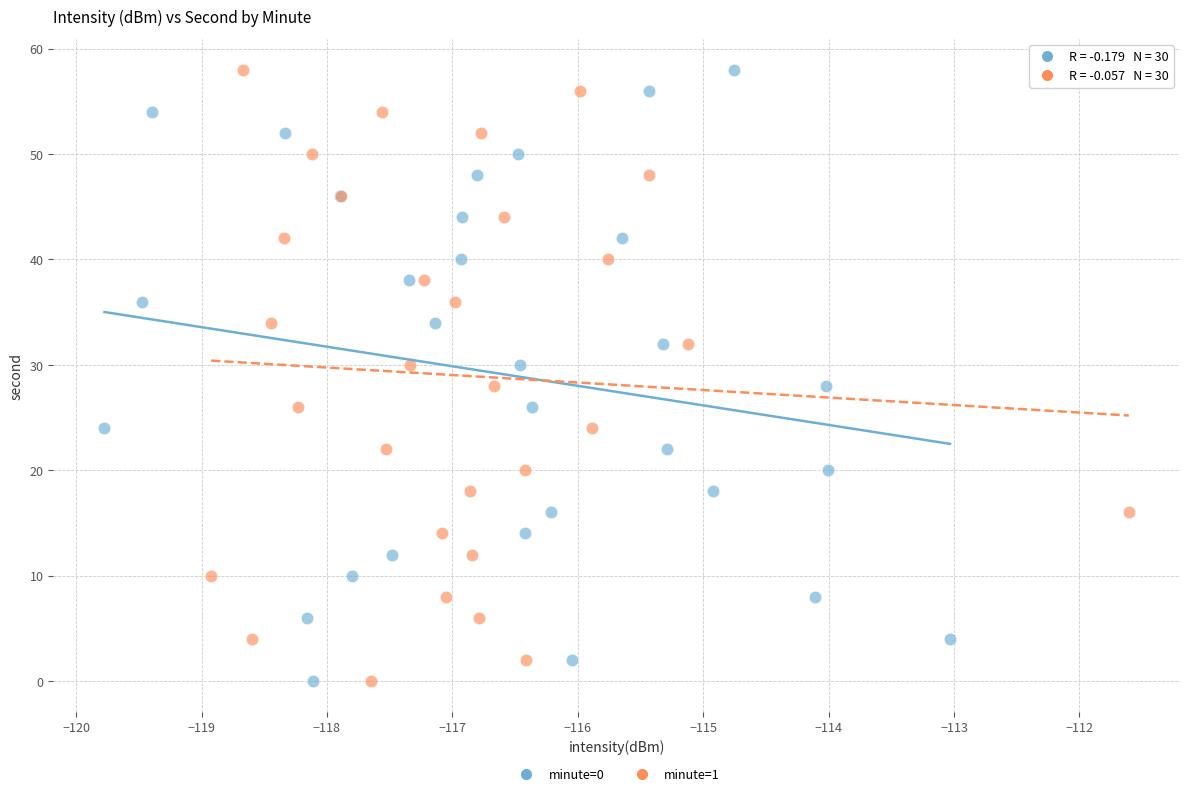

What are all the series names shown in the legend?

minute=0, minute=1